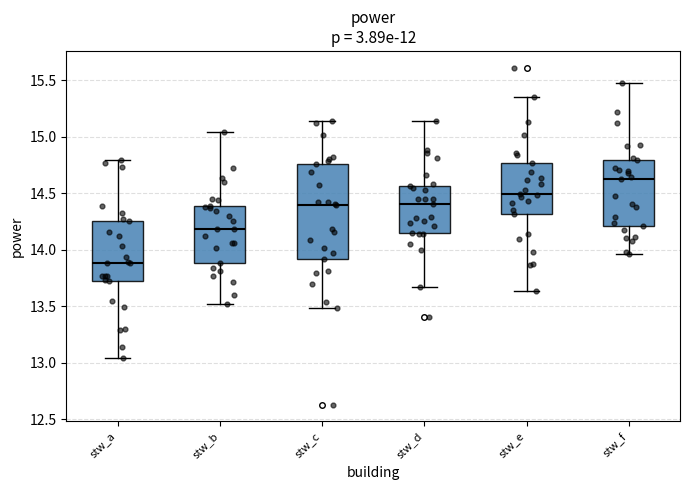

Which box's median line is the lowest?

stw_a